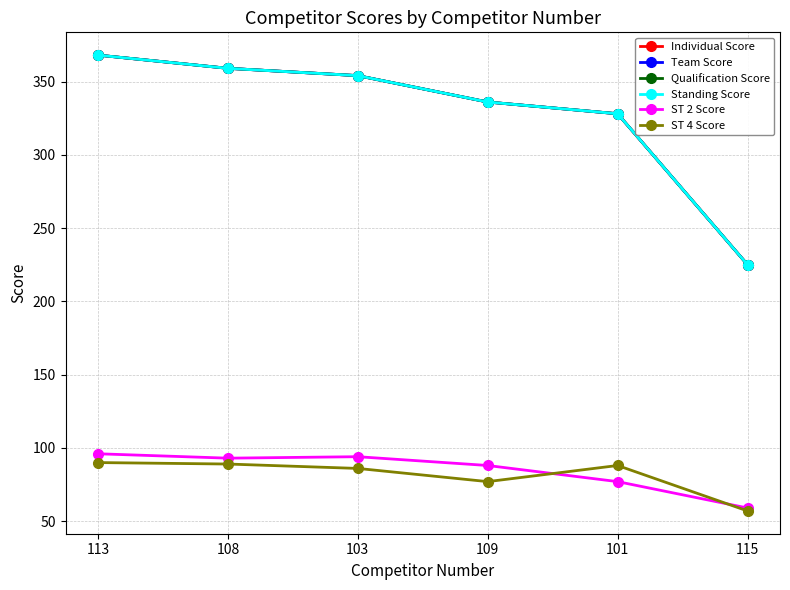

True or false: ST 2 Score and Team Score cross at least once.

False